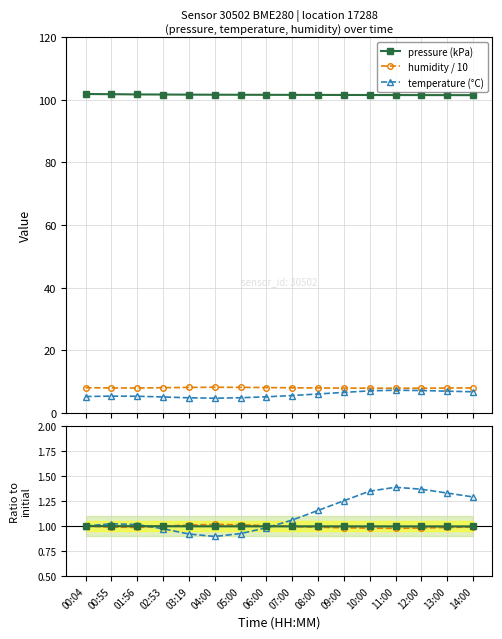

What is the label of the 9th point from the left?

07:00